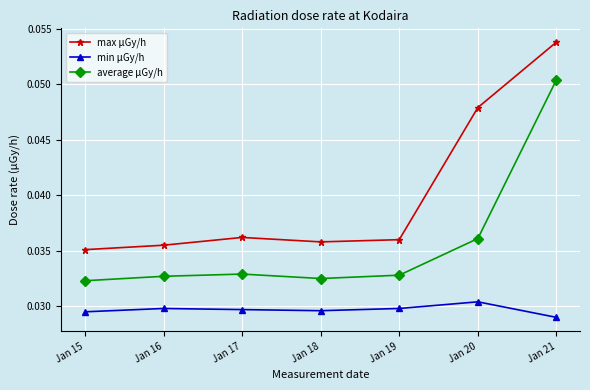

List the series in order of their overall mean, lowest first.

min μGy/h, average μGy/h, max μGy/h